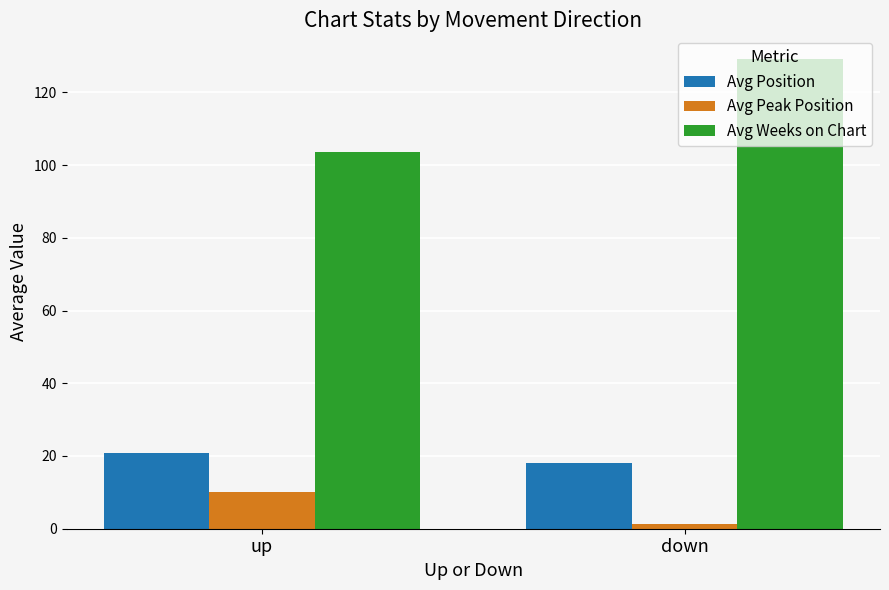

How many data points does each series have?

2